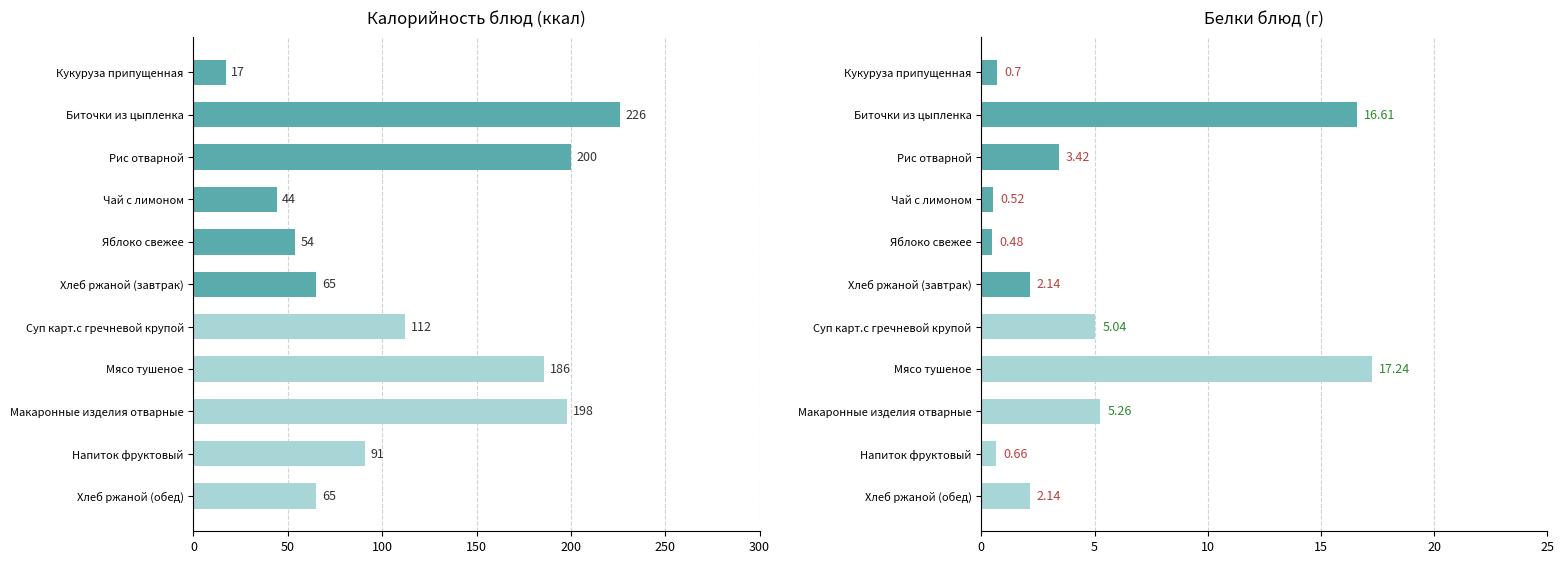

How many distinct data groups are displayed?

2